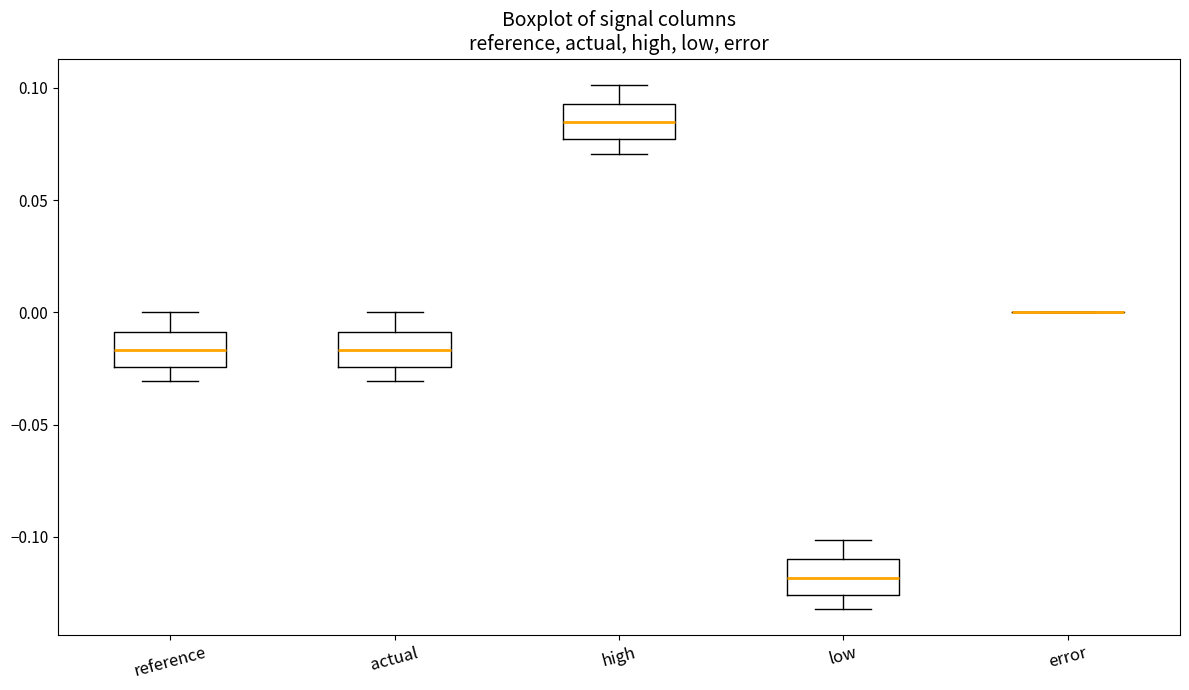

Where is the upper edge of the box for low on the y-axis? The values are not printed on the chart, so give them approximately, as read against the axis.

-0.110